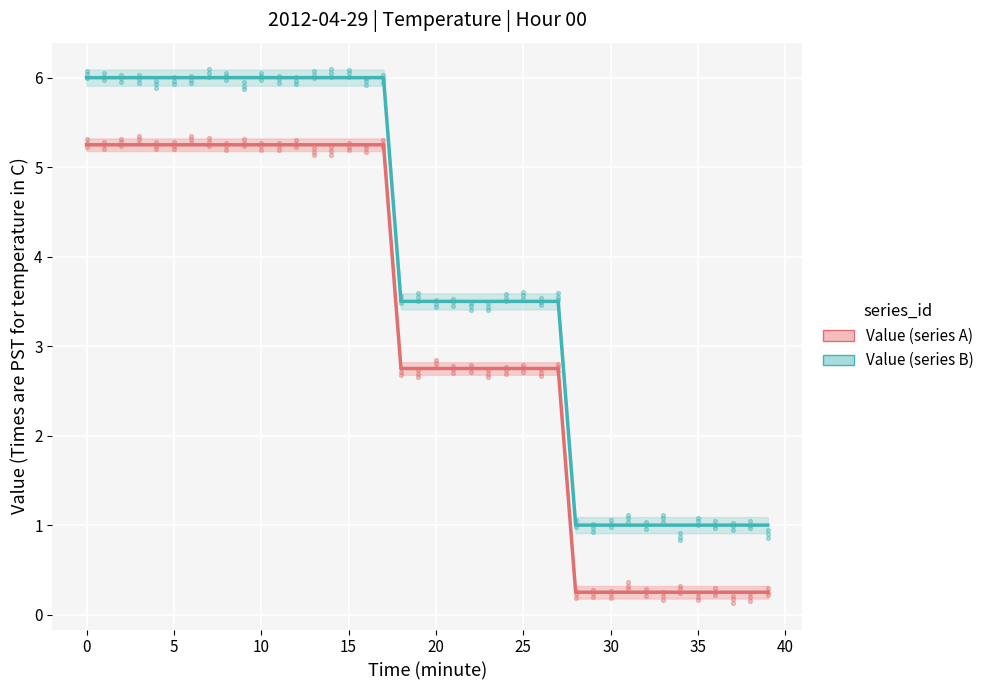

Which series has the largest total across all categories?

Value (series B)